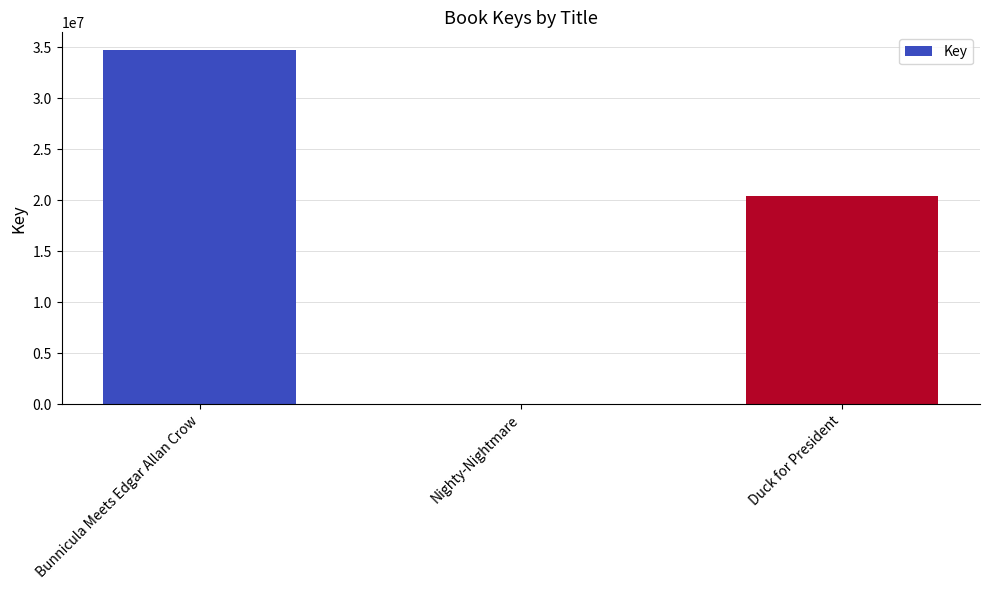

Reading right to left, what are all the values shown in this chart?

20401883	6633	34732792